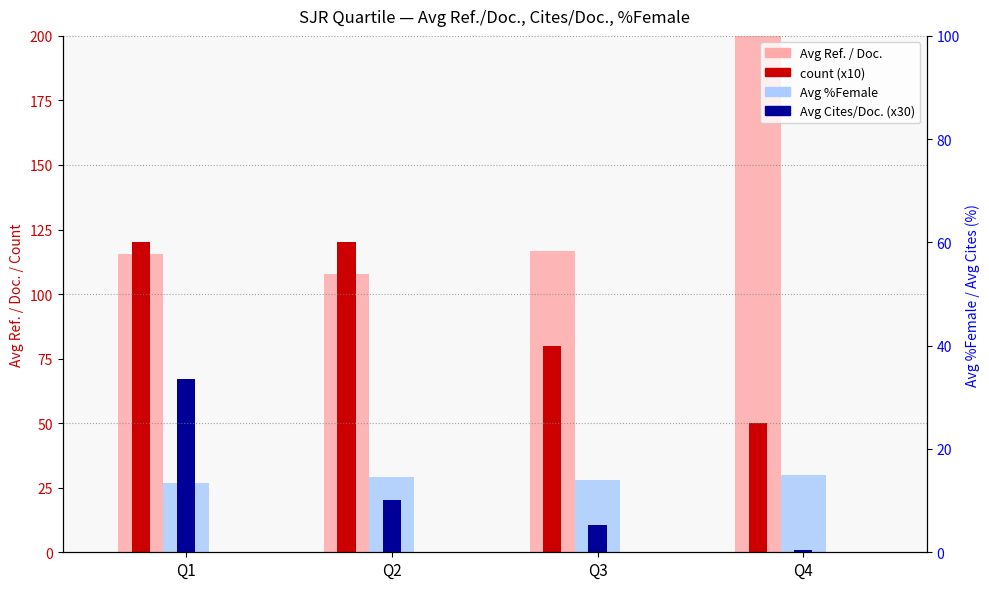

True or false: Avg Cites/Doc (x30) has a value of 35.0 at Q2.

False